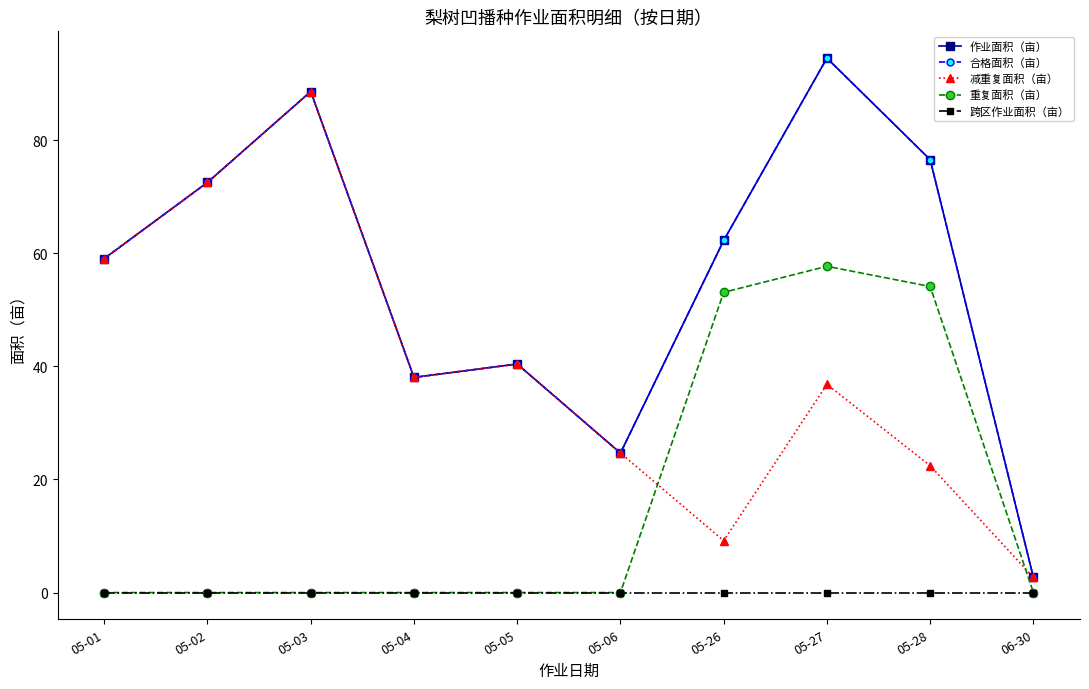

Is it true that 重复面积（亩） equals 22.5 at 05-01?

False